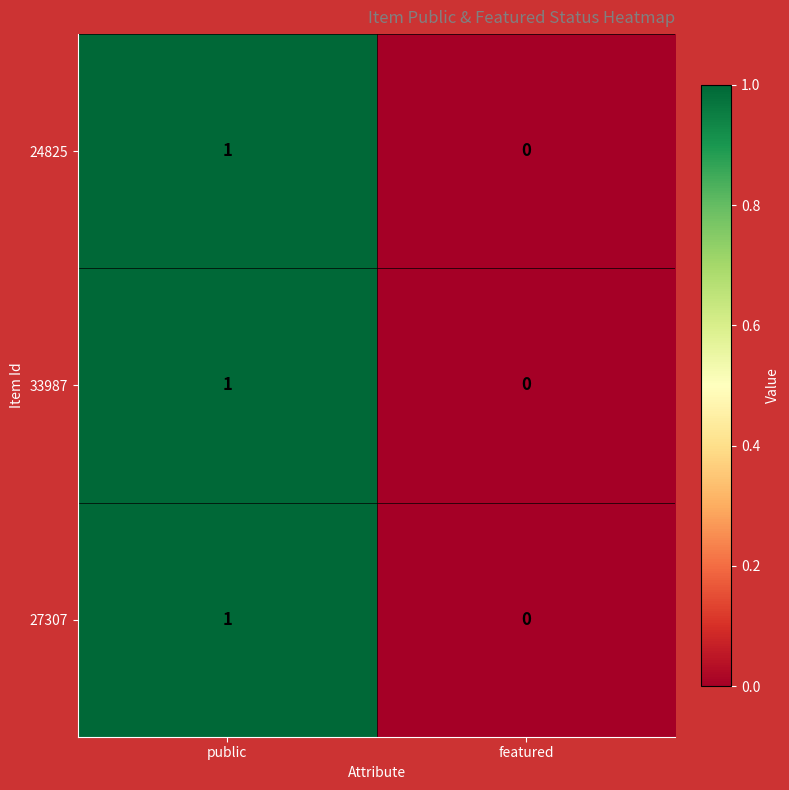

How many series are shown in this chart?

3